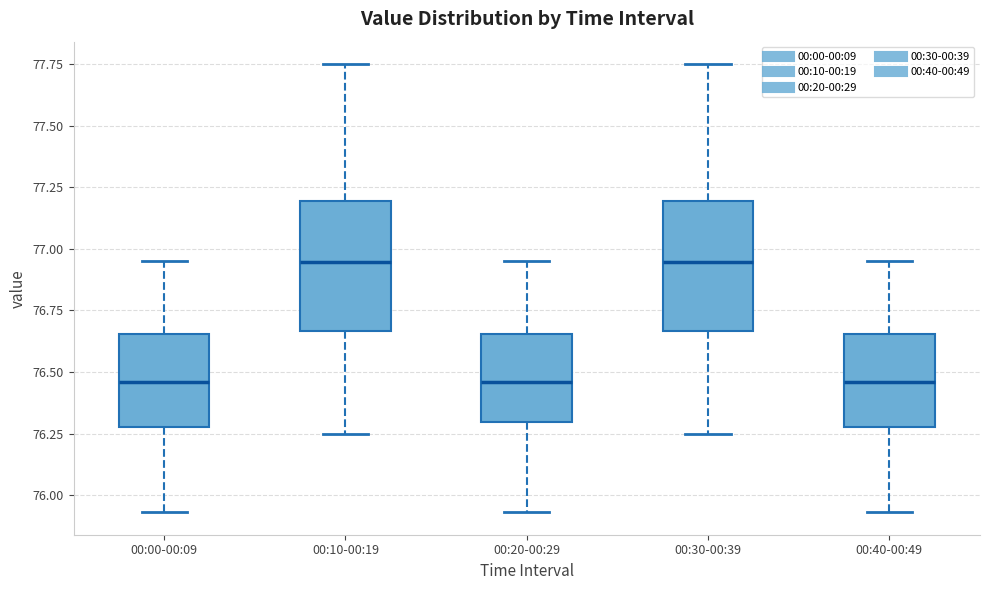

Reading left to right, transcribe this box plot: for each box, give where its median line is, the range the box spans, and where its two whiskers end, as read against the y-axis. The values are not printed on the chart, so give them approximately, as read against the axis.

00:00-00:09: median 76.45, box 76.30 to 76.65, whiskers 75.95 to 76.95
00:10-00:19: median 76.95, box 76.65 to 77.20, whiskers 76.25 to 77.75
00:20-00:29: median 76.45, box 76.30 to 76.65, whiskers 75.95 to 76.95
00:30-00:39: median 76.95, box 76.65 to 77.20, whiskers 76.25 to 77.75
00:40-00:49: median 76.45, box 76.30 to 76.65, whiskers 75.95 to 76.95